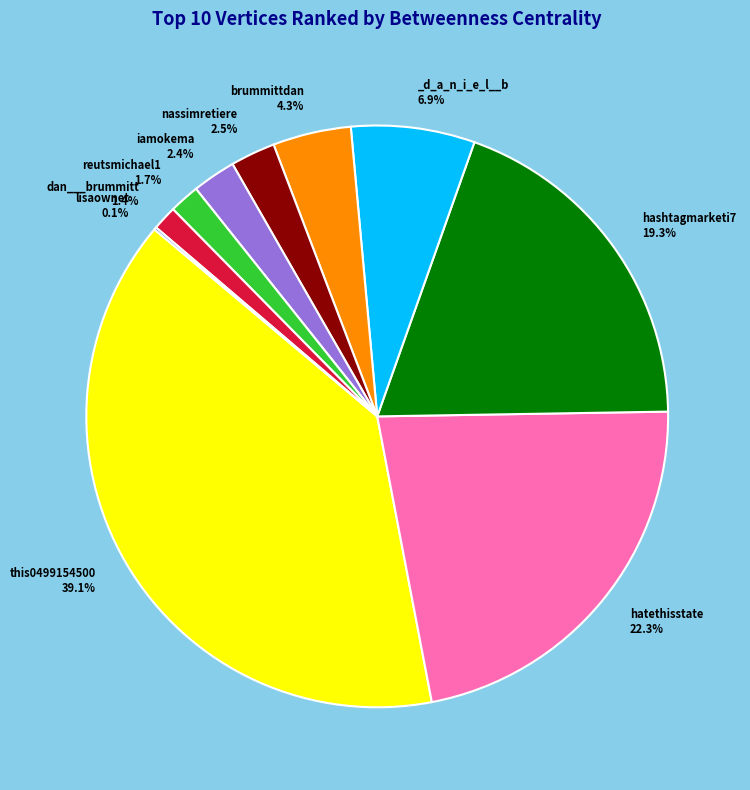

Is there a majority slice in this chart?

No